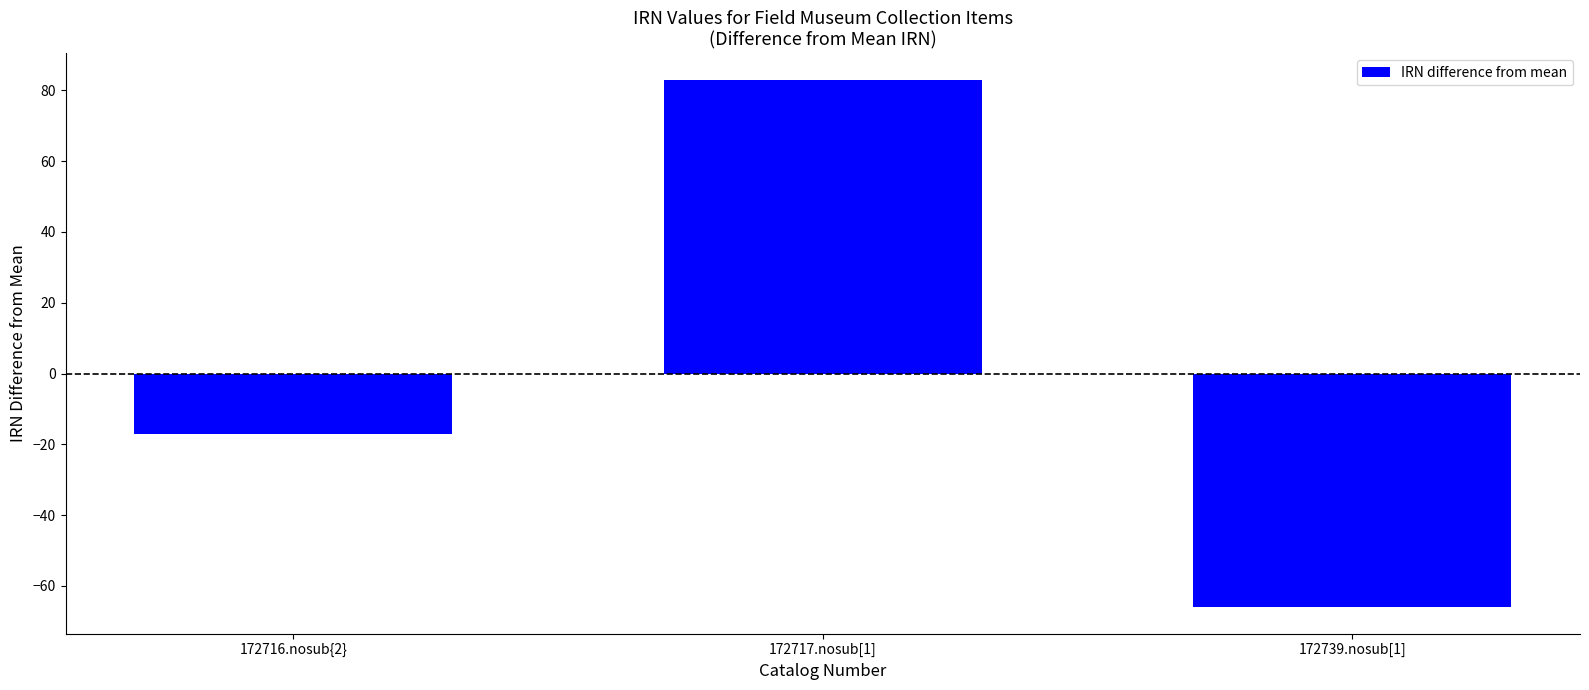

Does the chart contain stacked bars?

No